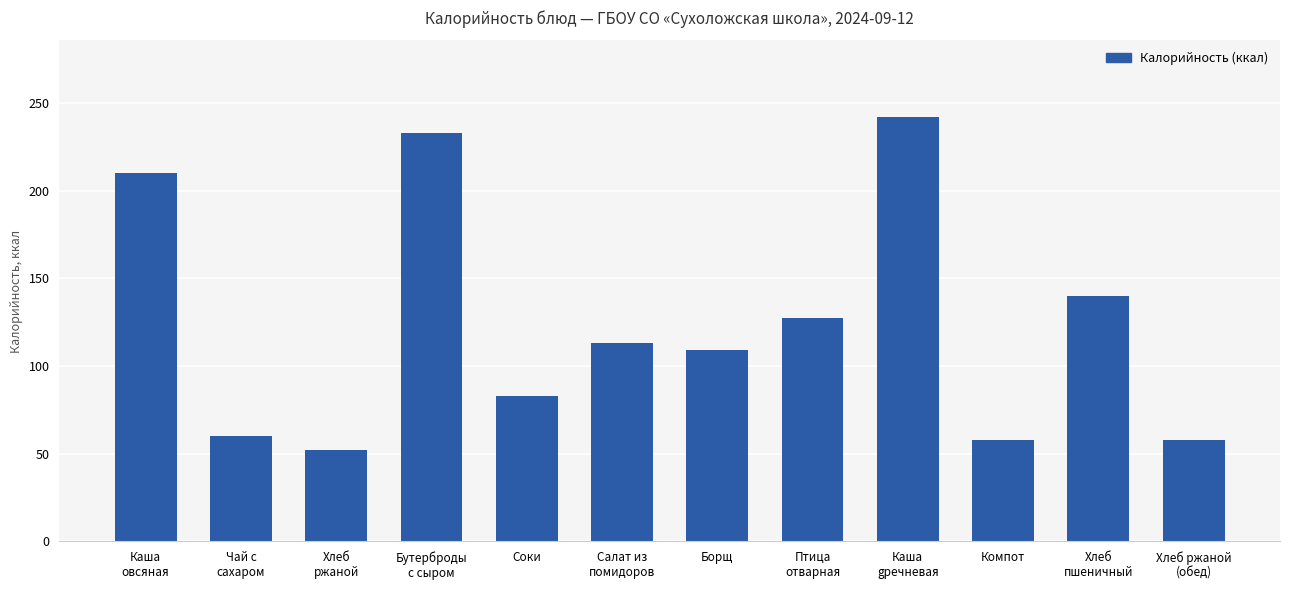

Where does the data first go above 113?

Каша
овсяная